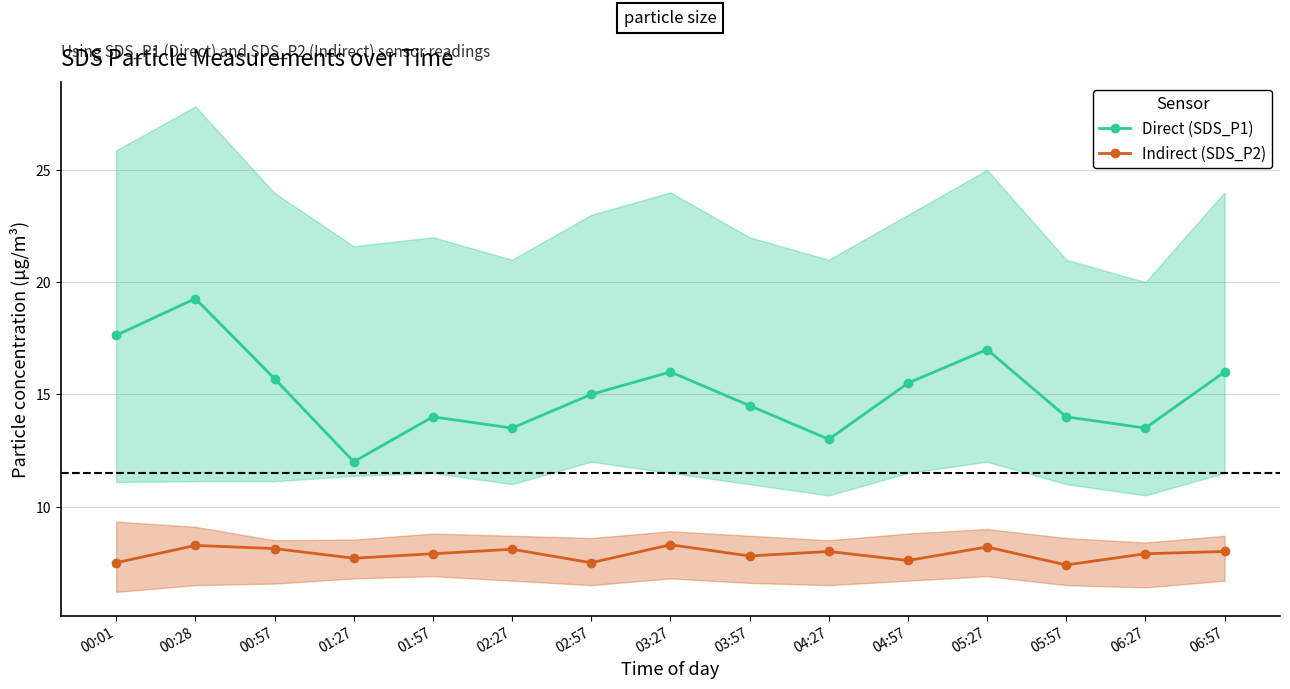

True or false: Direct (SDS_P1) and Indirect (SDS_P2) intersect in this chart.

False